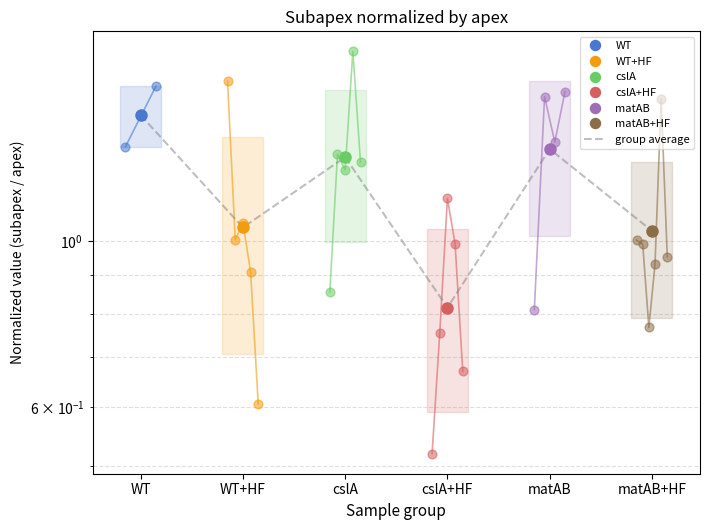

Between WT+HF and WT, which is larger?

WT